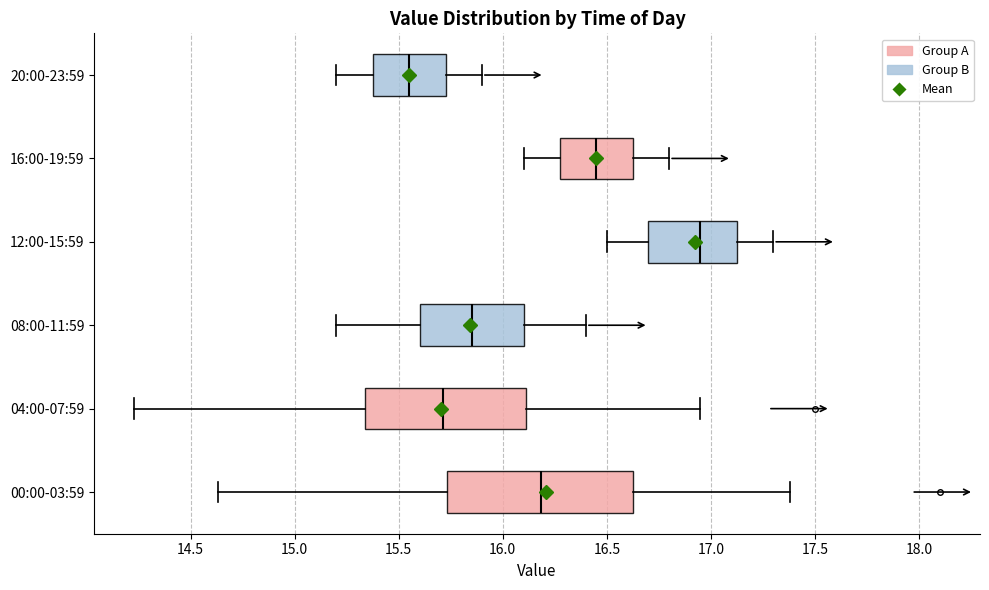

Reading bottom to top, read every box against the x-axis: the position of its median line, the range the box covers, and the ends of its whiskers. The values are not printed on the chart, so give them approximately, as read against the axis.

00:00-03:59: median 16.20, box 15.75 to 16.65, whiskers 14.65 to 17.40
04:00-07:59: median 15.70, box 15.35 to 16.10, whiskers 14.25 to 16.95
08:00-11:59: median 15.85, box 15.60 to 16.10, whiskers 15.20 to 16.40
12:00-15:59: median 16.95, box 16.70 to 17.15, whiskers 16.50 to 17.30
16:00-19:59: median 16.45, box 16.30 to 16.65, whiskers 16.10 to 16.80
20:00-23:59: median 15.55, box 15.40 to 15.75, whiskers 15.20 to 15.90